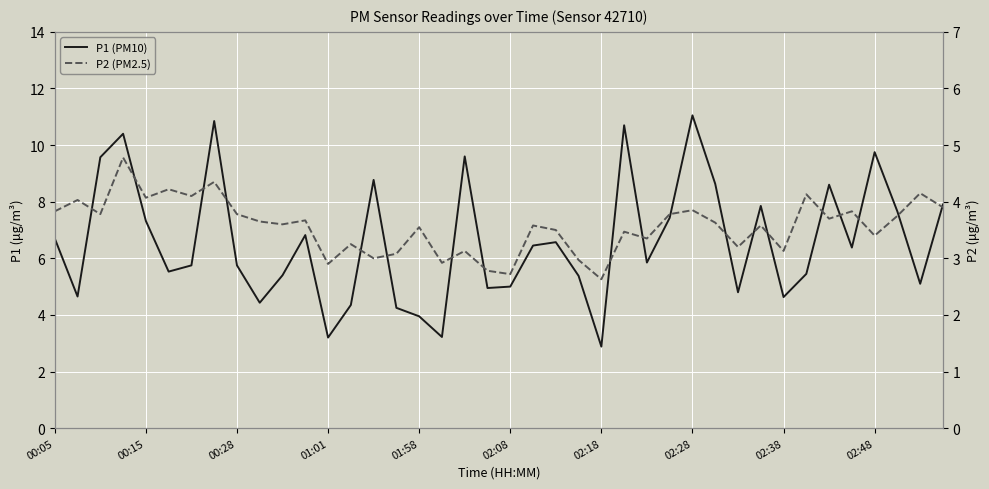

At 21, list the series in order from smallest to largest.

P2 (PM2.5), P1 (PM10)